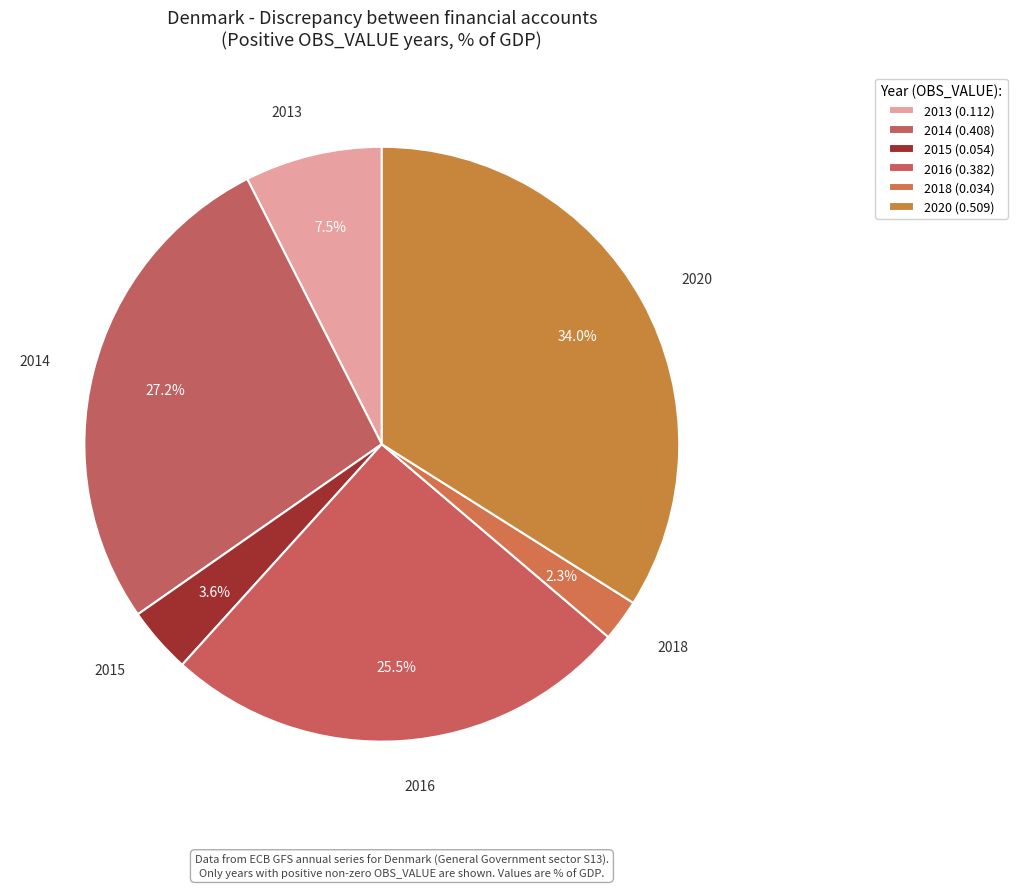

Is 2013 the majority of the pie?

No